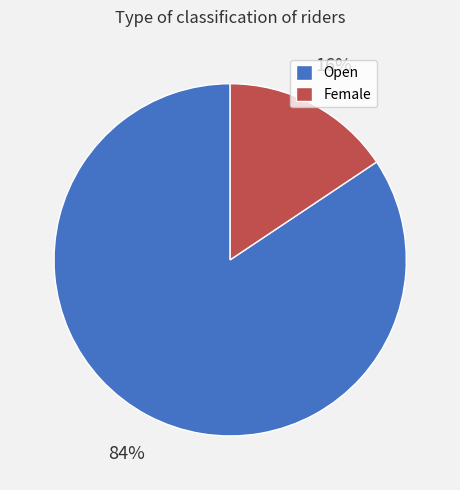

Rank the categories by value from highest to lowest.

Open, Female